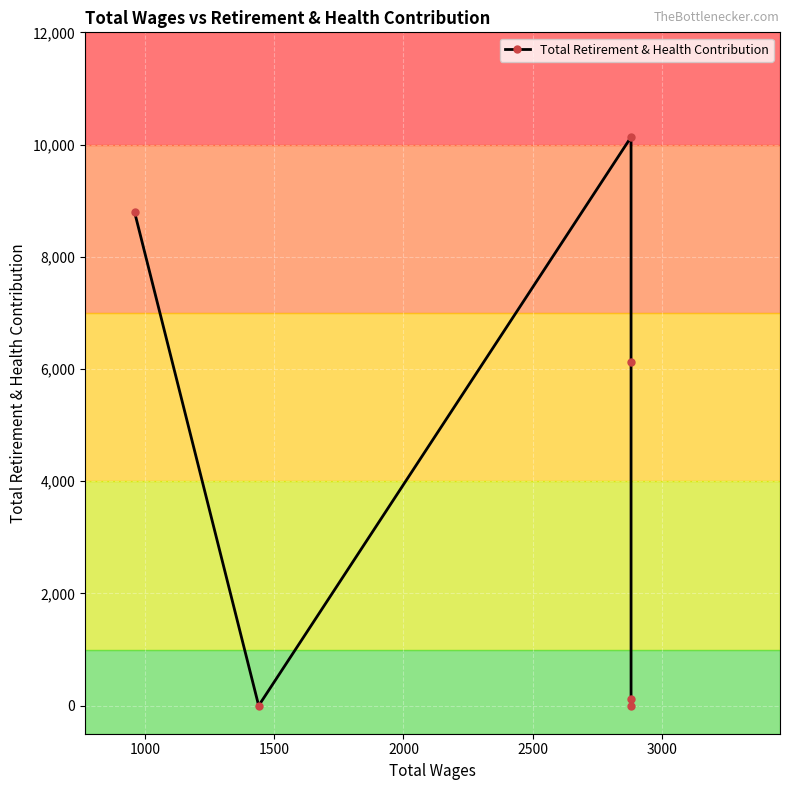

What is the value of the 3rd point from the left?

10133